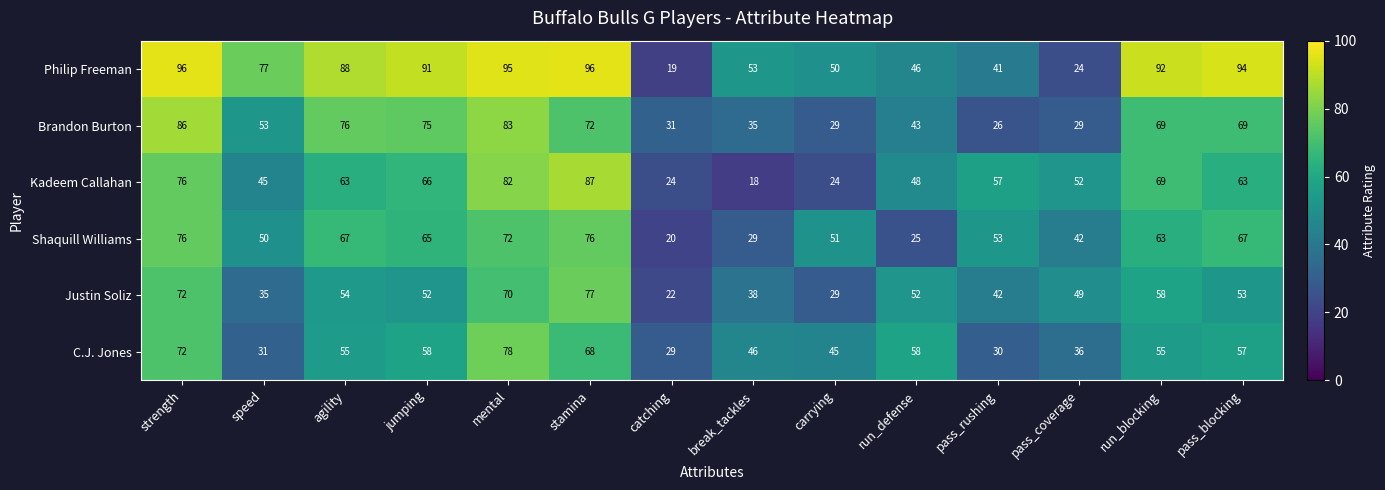

Which series has the largest total across all categories?

Philip Freeman